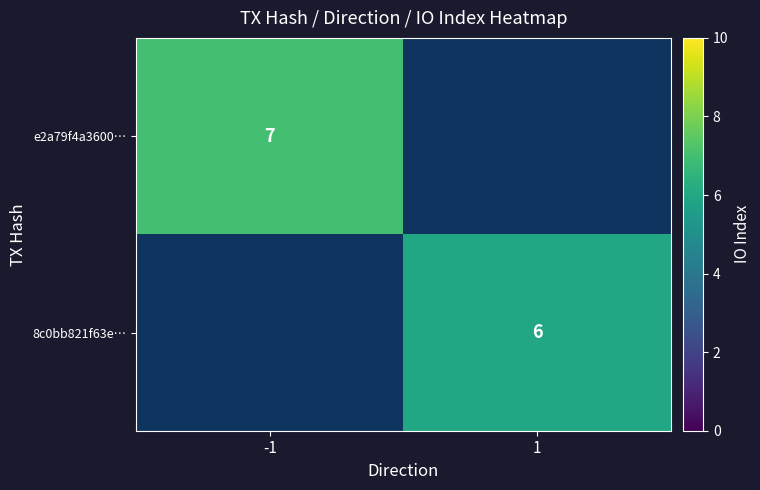

The 8c0bb821f63e… series shows 8 at 1. True or false?

False